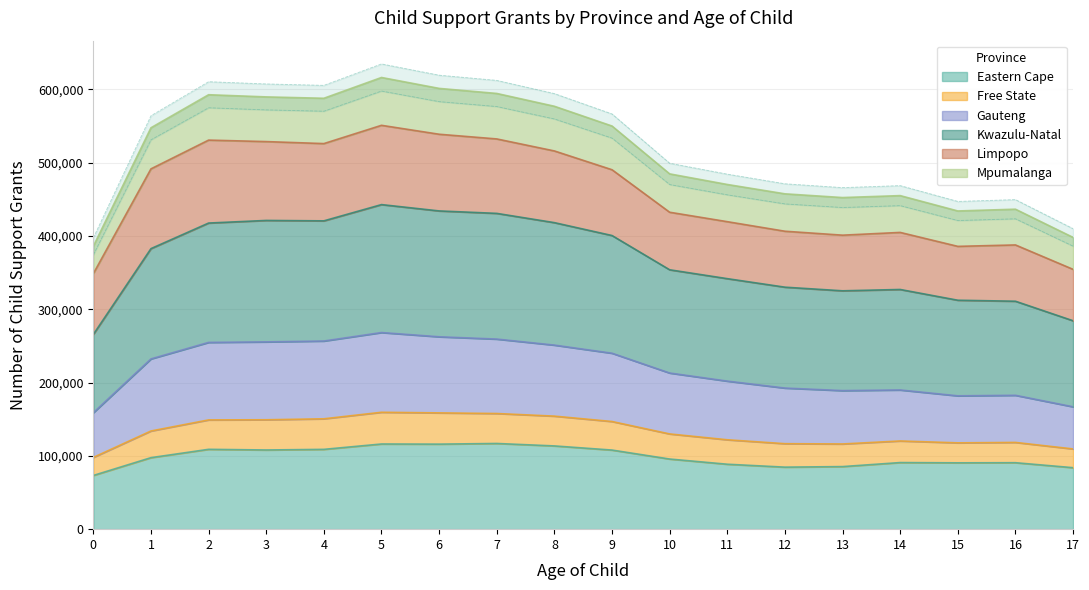

What is the highest value of the Eastern Cape series?

116887